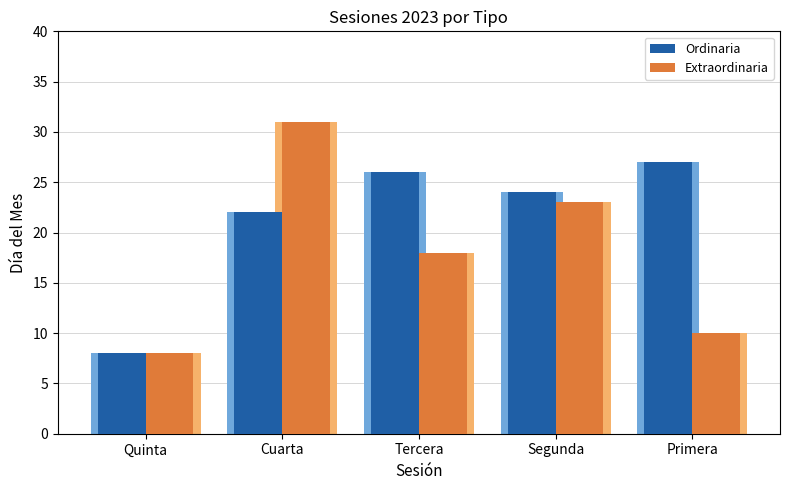

What is the label of the 2nd bar from the right?

Segunda